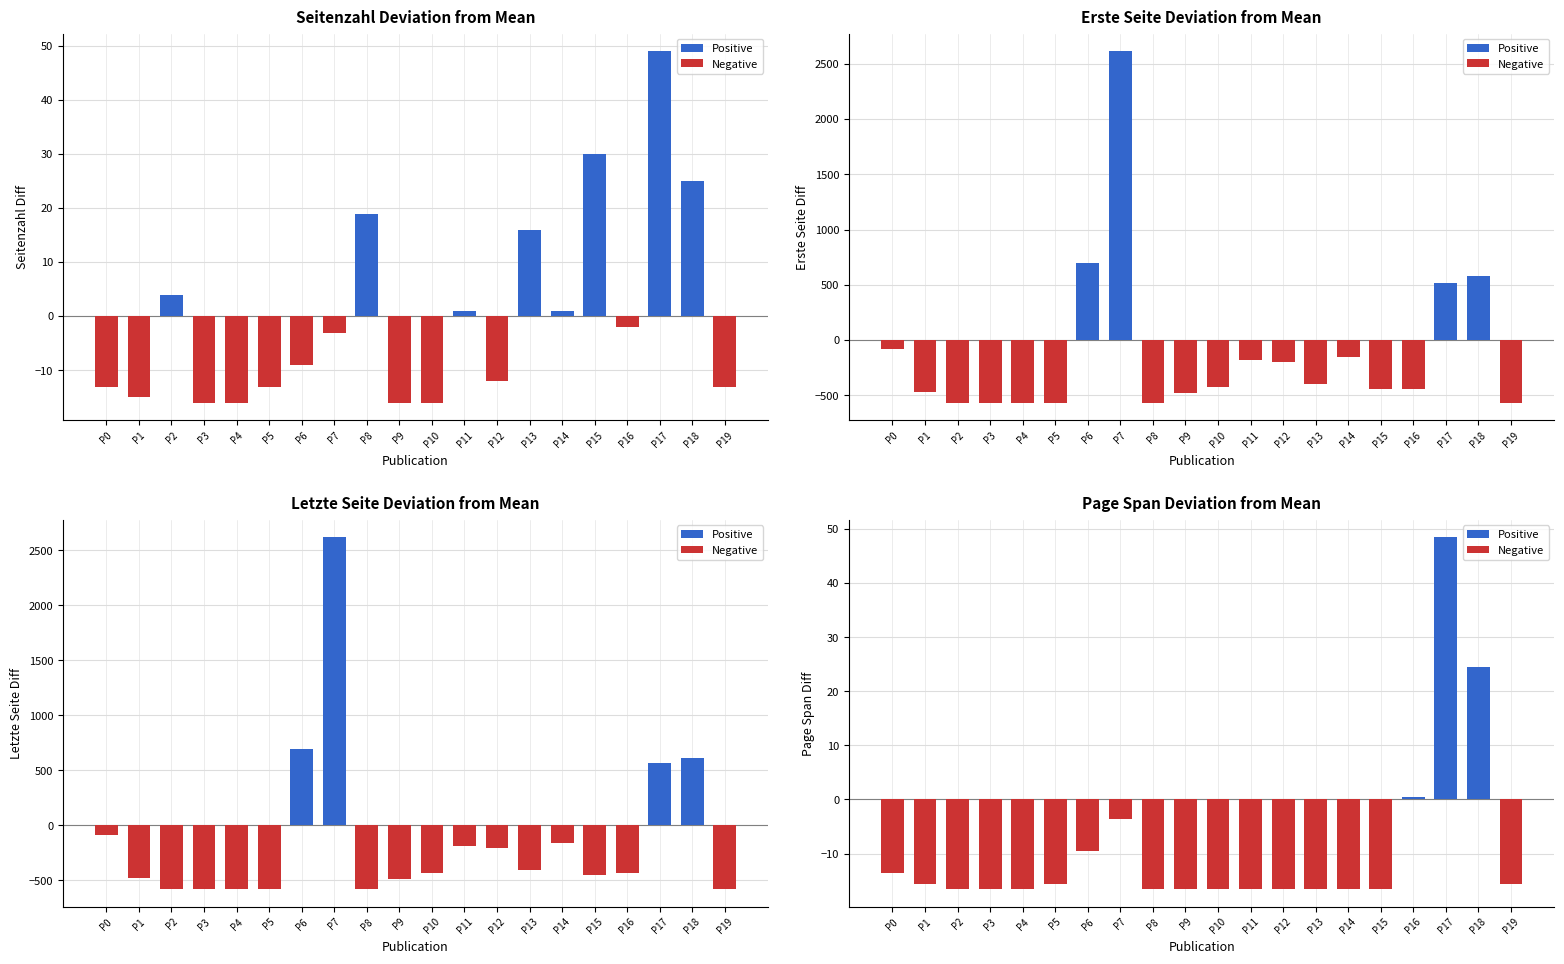

What is the maximum value shown in the chart?

48.4